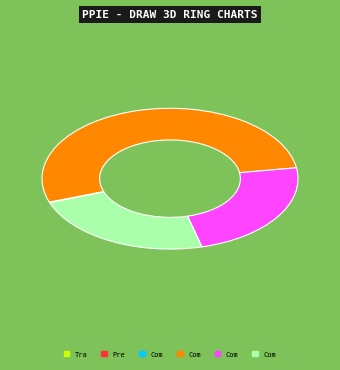

Is there any slice that represents more than half of the pie?

Yes